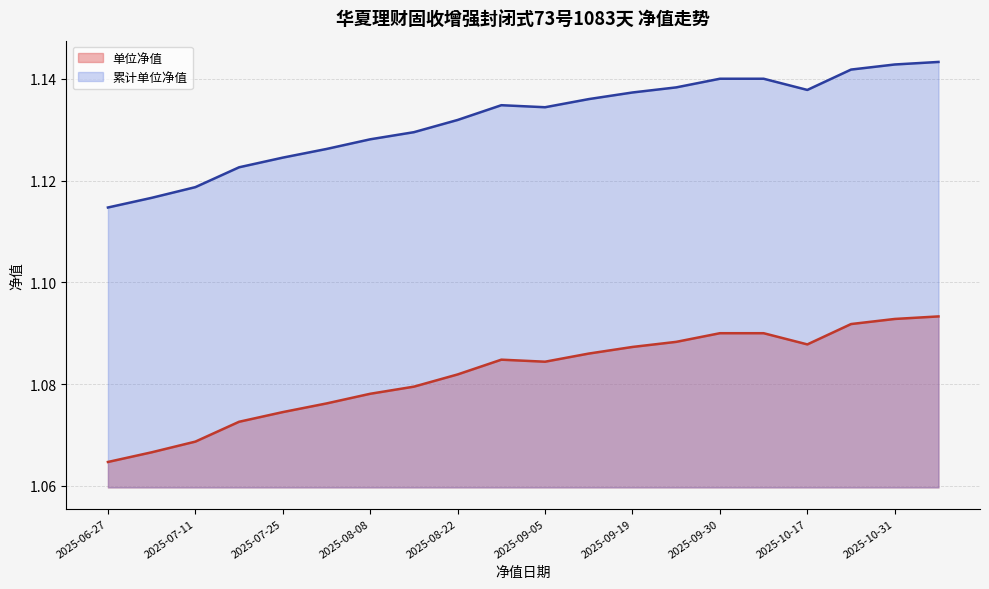

At which category does the chart reach its minimum across all series?

2025-06-27